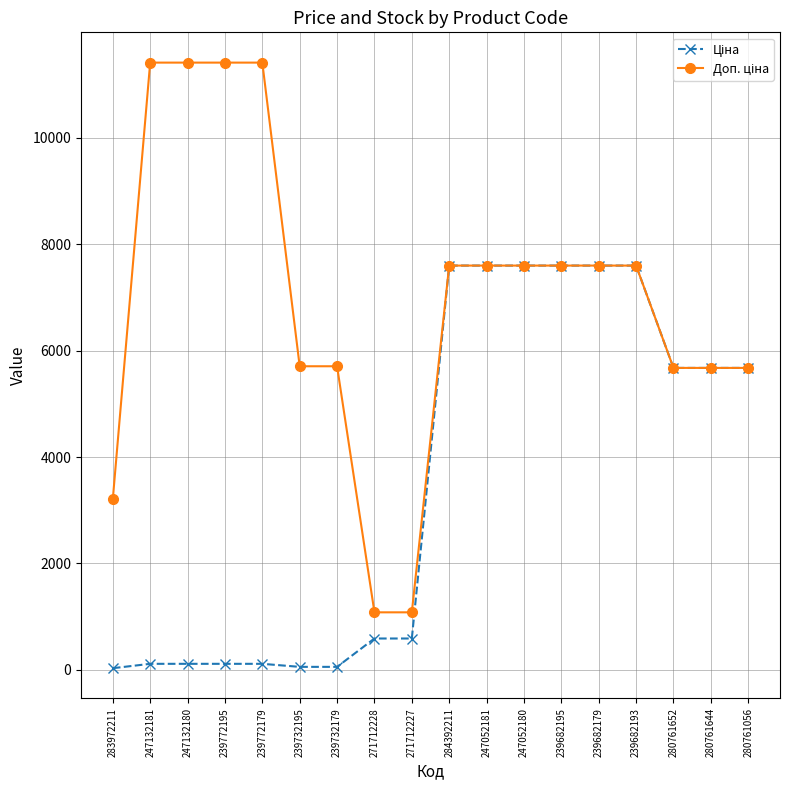

Count the number of data series in this chart.

2